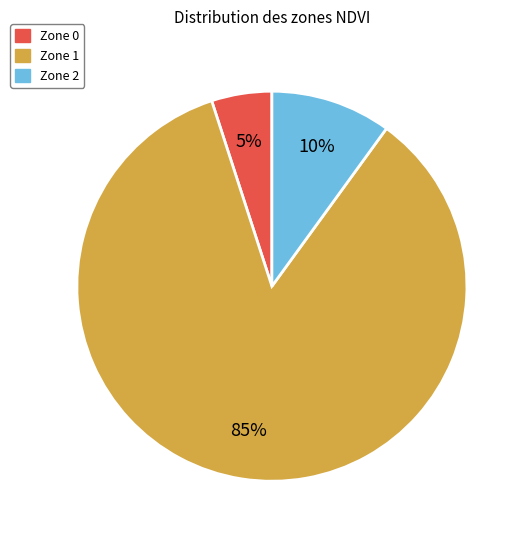

Is there any slice that represents more than half of the pie?

Yes